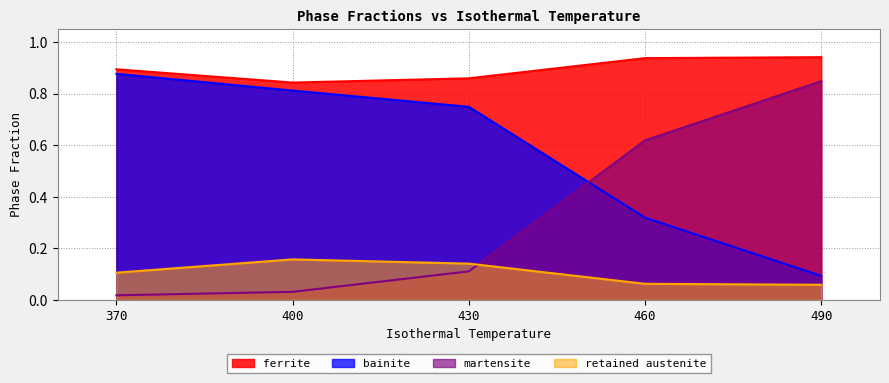

At how many categories does at least one series exceed 0?

5